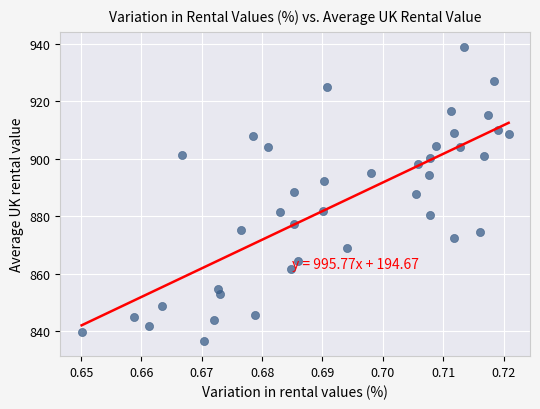

What is the range of Y values (max minus min)?

102.6